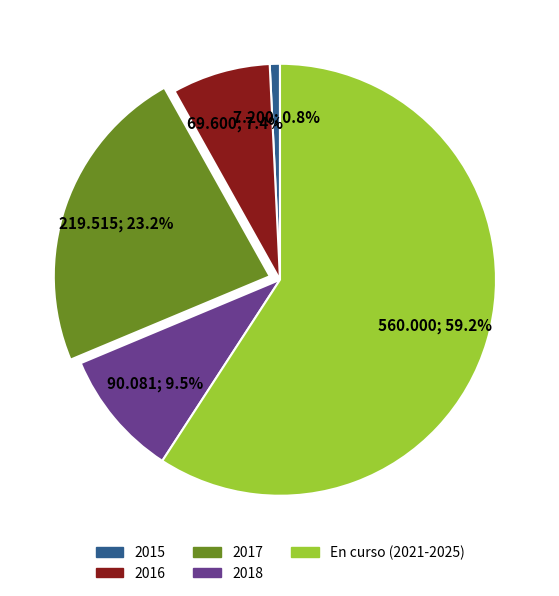

Is there a majority slice in this chart?

Yes